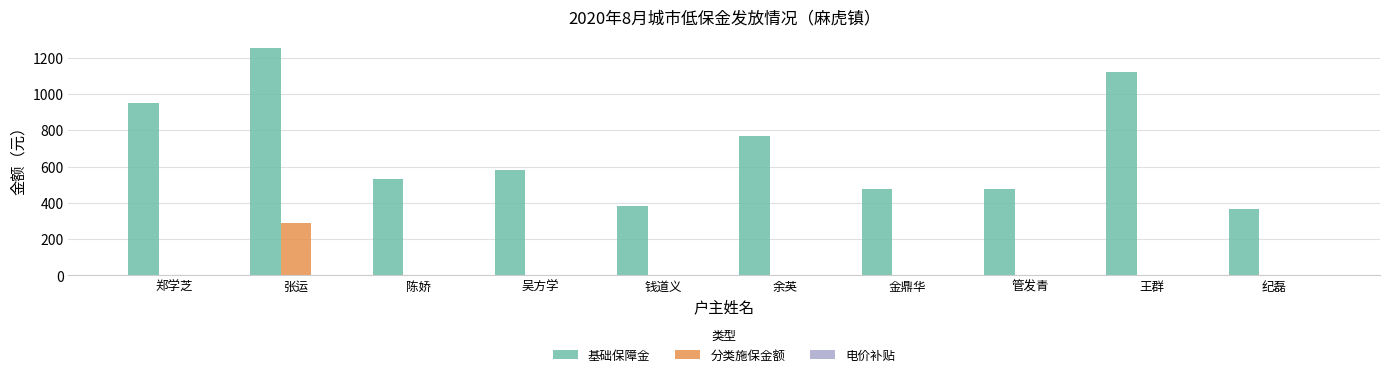

What is the maximum value for 分类施保金额?

290.0